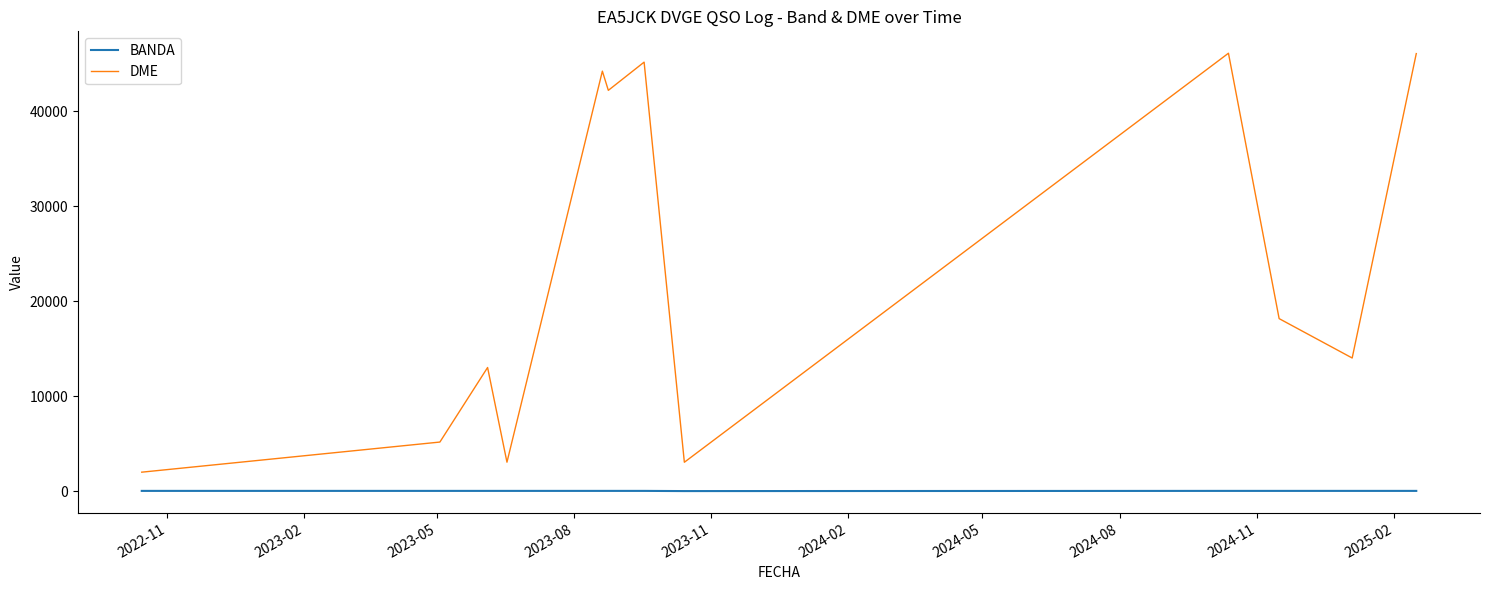

What is the minimum value for DME?

2009